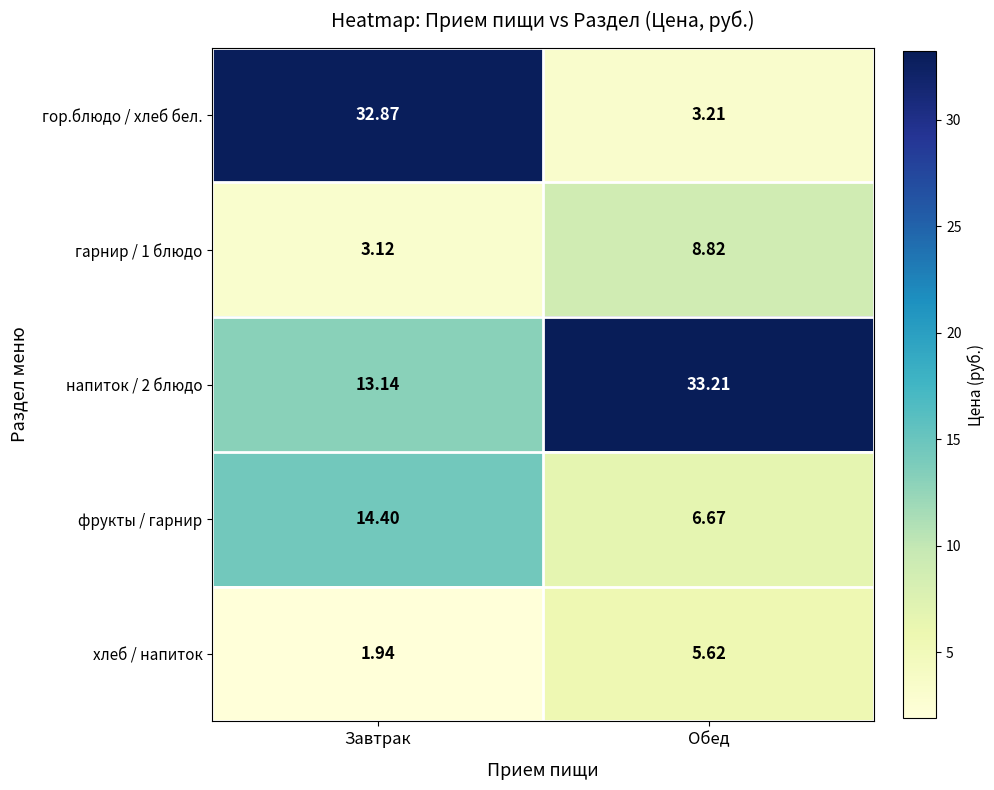

Where is напиток / 2 блюдо nearest to the value 23?

Завтрак